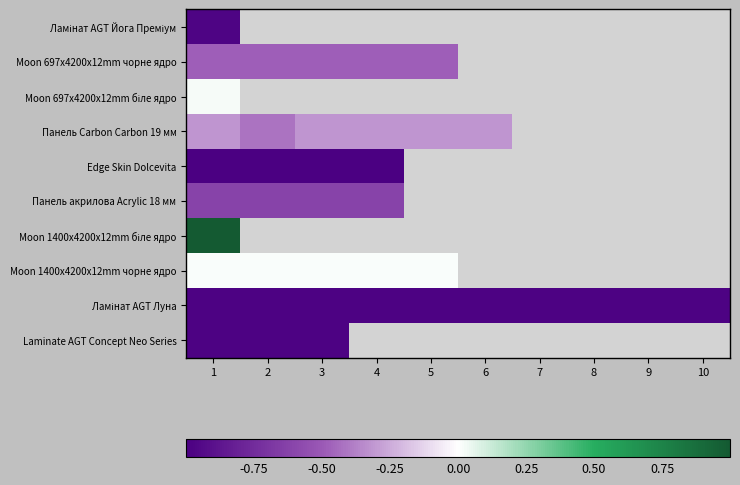

At how many categories does at least one series exceed 0?

5